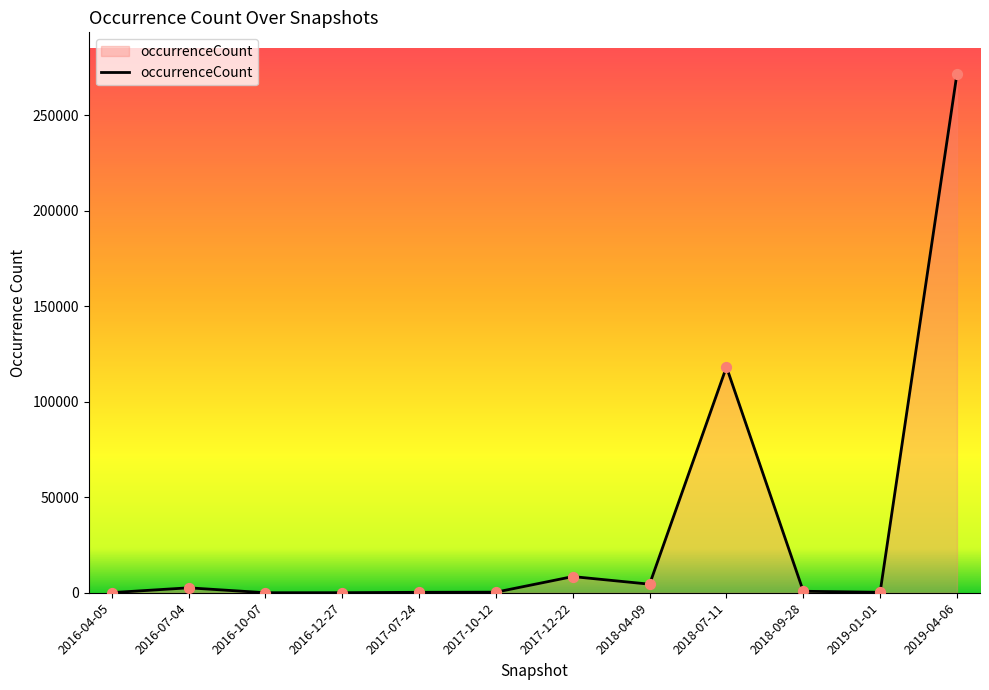

What is the greatest value displayed?

271623